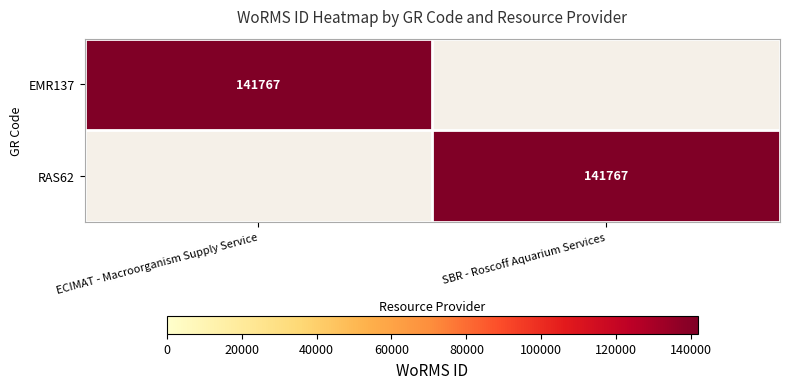

True or false: RAS62 has a value of 141767 at SBR - Roscoff Aquarium Services.

True